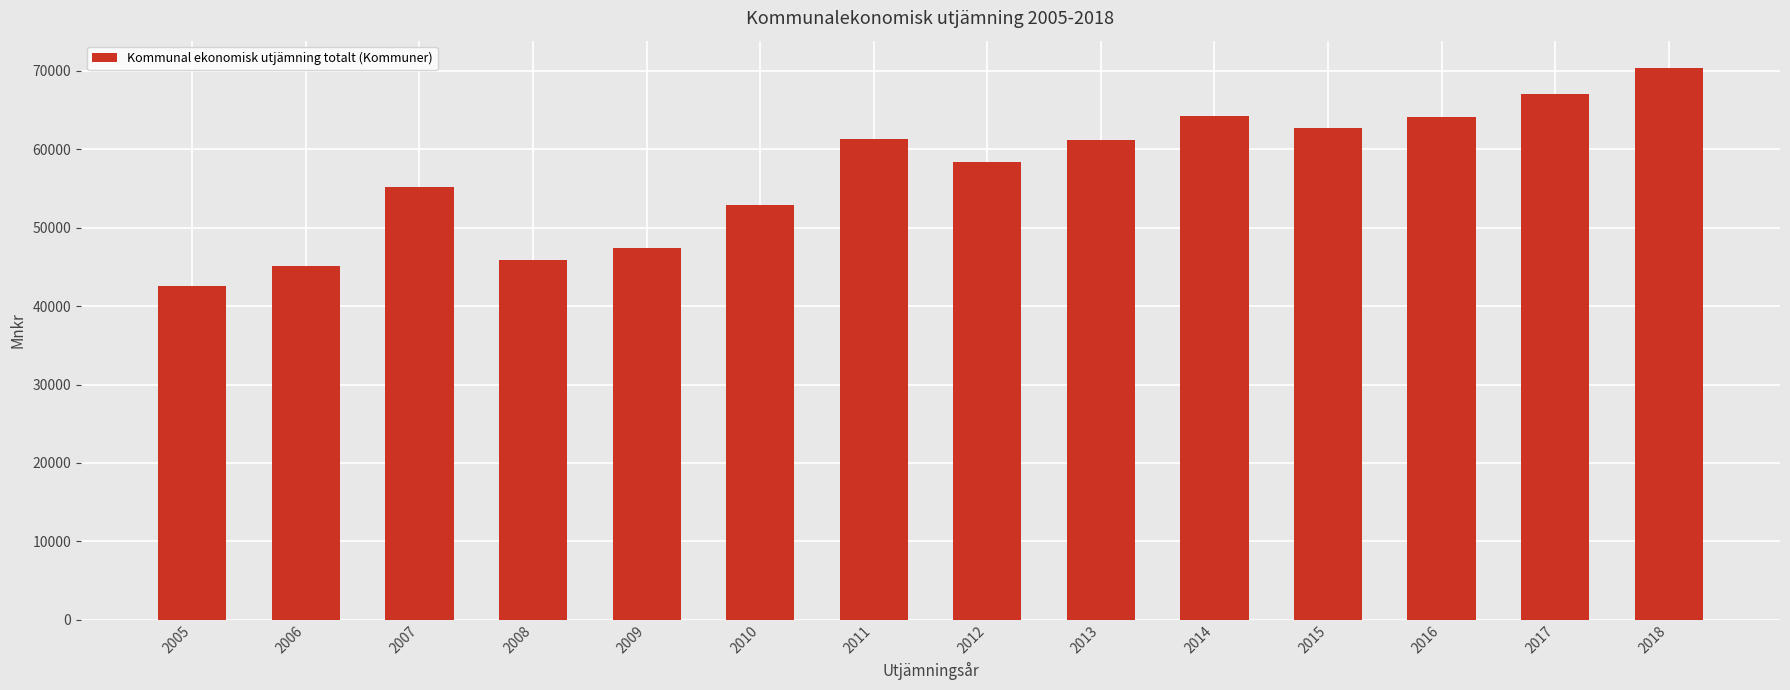

What is the sum of the values at 2016 and 2018?

134460.0